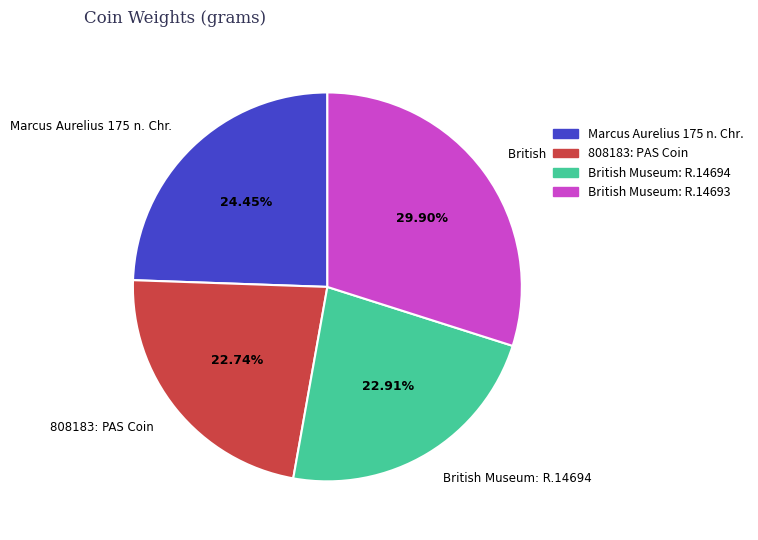

True or false: British Museum: R.14694 accounts for 9% of the total.

False